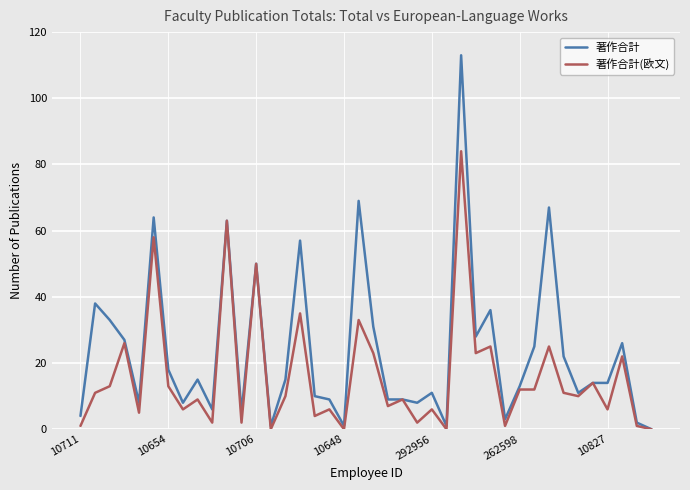

Which series has the largest total across all categories?

著作合計